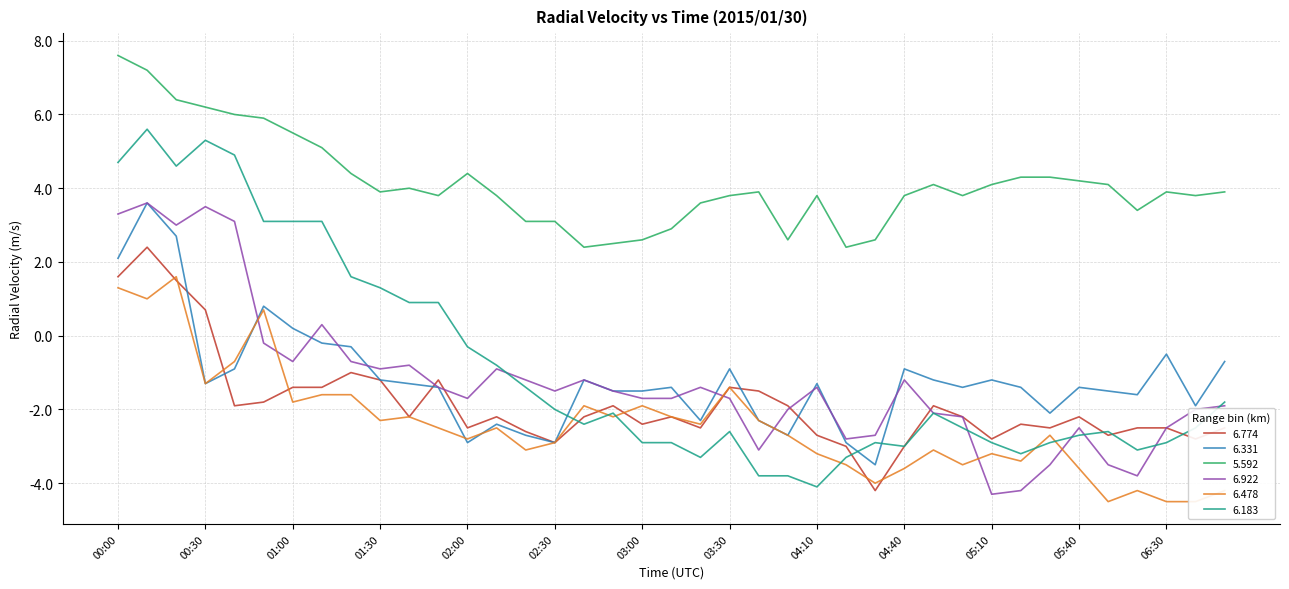

Reading left to right, list all the values displayed in this chart.

  6.774: 00:00=1.6	00:10=2.4	00:20=1.5	00:30=0.7	00:40=-1.9	00:50=-1.8	01:00=-1.4	01:10=-1.4	01:20=-1.0	01:30=-1.2	01:40=-2.2	01:50=-1.2	02:00=-2.5	02:10=-2.2	02:20=-2.6	02:30=-2.9	02:40=-2.2	02:50=-1.9	03:00=-2.4	03:10=-2.2	03:20=-2.5	03:30=-1.4	03:40=-1.5	03:50=-1.9	04:10=-2.7	04:20=-3.0	04:30=-4.2	04:40=-3.0	04:50=-1.9	05:00=-2.2	05:10=-2.8	05:20=-2.4	05:30=-2.5	05:40=-2.2	06:10=-2.7	06:20=-2.5	06:30=-2.5	06:40=-2.8	06:50=-2.5
  6.331: 00:00=2.1	00:10=3.6	00:20=2.7	00:30=-1.3	00:40=-0.9	00:50=0.8	01:00=0.2	01:10=-0.2	01:20=-0.3	01:30=-1.2	01:40=-1.3	01:50=-1.4	02:00=-2.9	02:10=-2.4	02:20=-2.7	02:30=-2.9	02:40=-1.2	02:50=-1.5	03:00=-1.5	03:10=-1.4	03:20=-2.3	03:30=-0.9	03:40=-2.3	03:50=-2.7	04:10=-1.3	04:20=-2.9	04:30=-3.5	04:40=-0.9	04:50=-1.2	05:00=-1.4	05:10=-1.2	05:20=-1.4	05:30=-2.1	05:40=-1.4	06:10=-1.5	06:20=-1.6	06:30=-0.5	06:40=-1.9	06:50=-0.7
  5.592: 00:00=7.6	00:10=7.2	00:20=6.4	00:30=6.2	00:40=6.0	00:50=5.9	01:00=5.5	01:10=5.1	01:20=4.4	01:30=3.9	01:40=4.0	01:50=3.8	02:00=4.4	02:10=3.8	02:20=3.1	02:30=3.1	02:40=2.4	02:50=2.5	03:00=2.6	03:10=2.9	03:20=3.6	03:30=3.8	03:40=3.9	03:50=2.6	04:10=3.8	04:20=2.4	04:30=2.6	04:40=3.8	04:50=4.1	05:00=3.8	05:10=4.1	05:20=4.3	05:30=4.3	05:40=4.2	06:10=4.1	06:20=3.4	06:30=3.9	06:40=3.8	06:50=3.9
  6.922: 00:00=3.3	00:10=3.6	00:20=3.0	00:30=3.5	00:40=3.1	00:50=-0.2	01:00=-0.7	01:10=0.3	01:20=-0.7	01:30=-0.9	01:40=-0.8	01:50=-1.4	02:00=-1.7	02:10=-0.9	02:20=-1.2	02:30=-1.5	02:40=-1.2	02:50=-1.5	03:00=-1.7	03:10=-1.7	03:20=-1.4	03:30=-1.7	03:40=-3.1	03:50=-2.0	04:10=-1.4	04:20=-2.8	04:30=-2.7	04:40=-1.2	04:50=-2.1	05:00=-2.2	05:10=-4.3	05:20=-4.2	05:30=-3.5	05:40=-2.5	06:10=-3.5	06:20=-3.8	06:30=-2.5	06:40=-2.0	06:50=-1.9
  6.478: 00:00=1.3	00:10=1.0	00:20=1.6	00:30=-1.3	00:40=-0.7	00:50=0.7	01:00=-1.8	01:10=-1.6	01:20=-1.6	01:30=-2.3	01:40=-2.2	01:50=-2.5	02:00=-2.8	02:10=-2.5	02:20=-3.1	02:30=-2.9	02:40=-1.9	02:50=-2.2	03:00=-1.9	03:10=-2.2	03:20=-2.4	03:30=-1.4	03:40=-2.3	03:50=-2.7	04:10=-3.2	04:20=-3.5	04:30=-4.0	04:40=-3.6	04:50=-3.1	05:00=-3.5	05:10=-3.2	05:20=-3.4	05:30=-2.7	05:40=-3.6	06:10=-4.5	06:20=-4.2	06:30=-4.5	06:40=-4.5	06:50=-4.2
  6.183: 00:00=4.7	00:10=5.6	00:20=4.6	00:30=5.3	00:40=4.9	00:50=3.1	01:00=3.1	01:10=3.1	01:20=1.6	01:30=1.3	01:40=0.9	01:50=0.9	02:00=-0.3	02:10=-0.8	02:20=-1.4	02:30=-2.0	02:40=-2.4	02:50=-2.1	03:00=-2.9	03:10=-2.9	03:20=-3.3	03:30=-2.6	03:40=-3.8	03:50=-3.8	04:10=-4.1	04:20=-3.3	04:30=-2.9	04:40=-3.0	04:50=-2.1	05:00=-2.5	05:10=-2.9	05:20=-3.2	05:30=-2.9	05:40=-2.7	06:10=-2.6	06:20=-3.1	06:30=-2.9	06:40=-2.5	06:50=-1.8